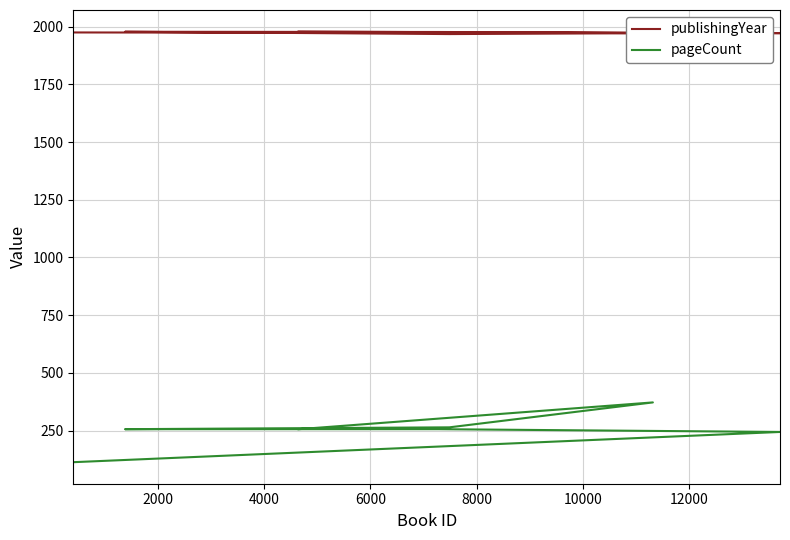

Reading left to right, what are all the values shown in this chart?

publishingYear: 1979	1972	1968	1978	1977	1972	1975
pageCount: 256	372	264	256	256	244	113